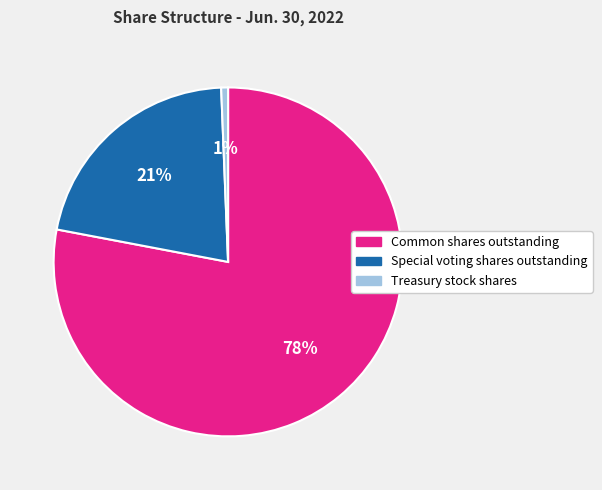

Do Treasury stock shares and Common shares outstanding together represent more than half of the pie?

Yes